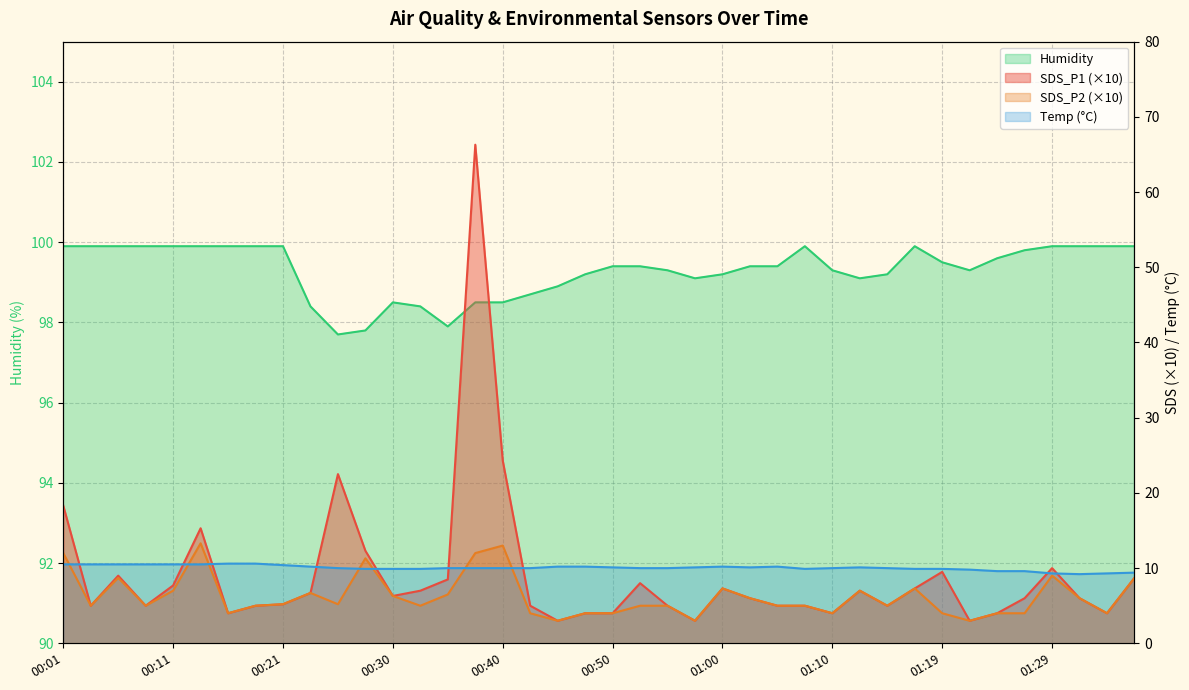

Between 01:29 and 00:40, which is larger?

00:40